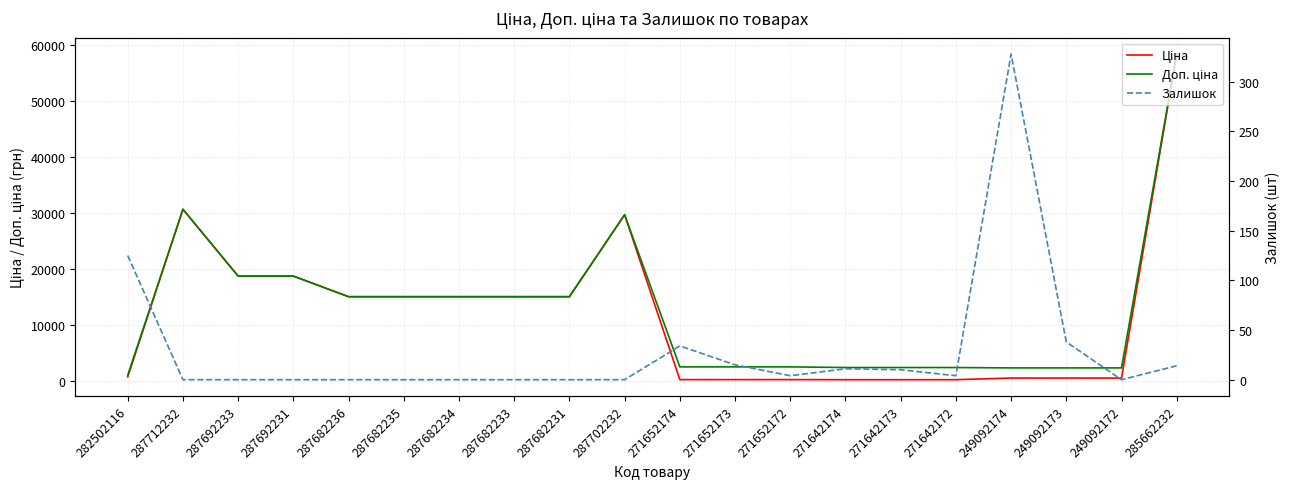

True or false: Доп. ціна has a value of 58426.5 at 285662232.

True